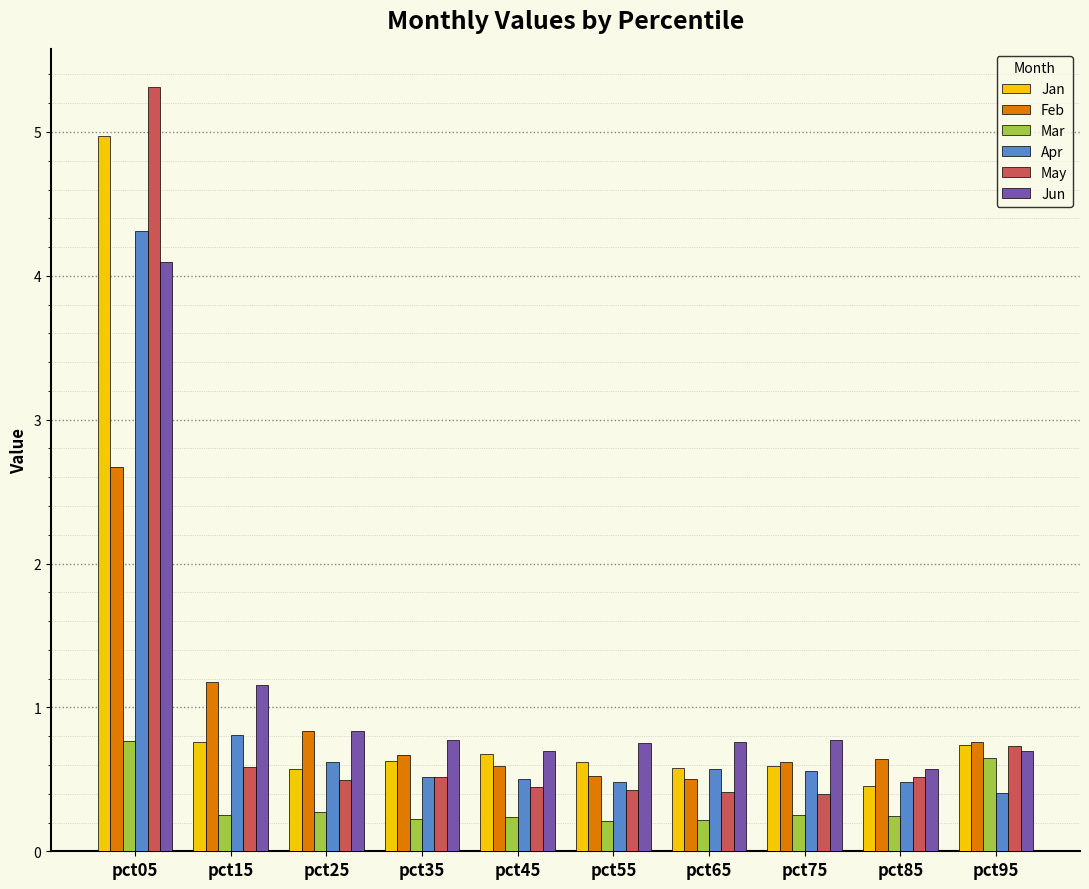

Is it true that Jan equals 0.7 at pct95?

True